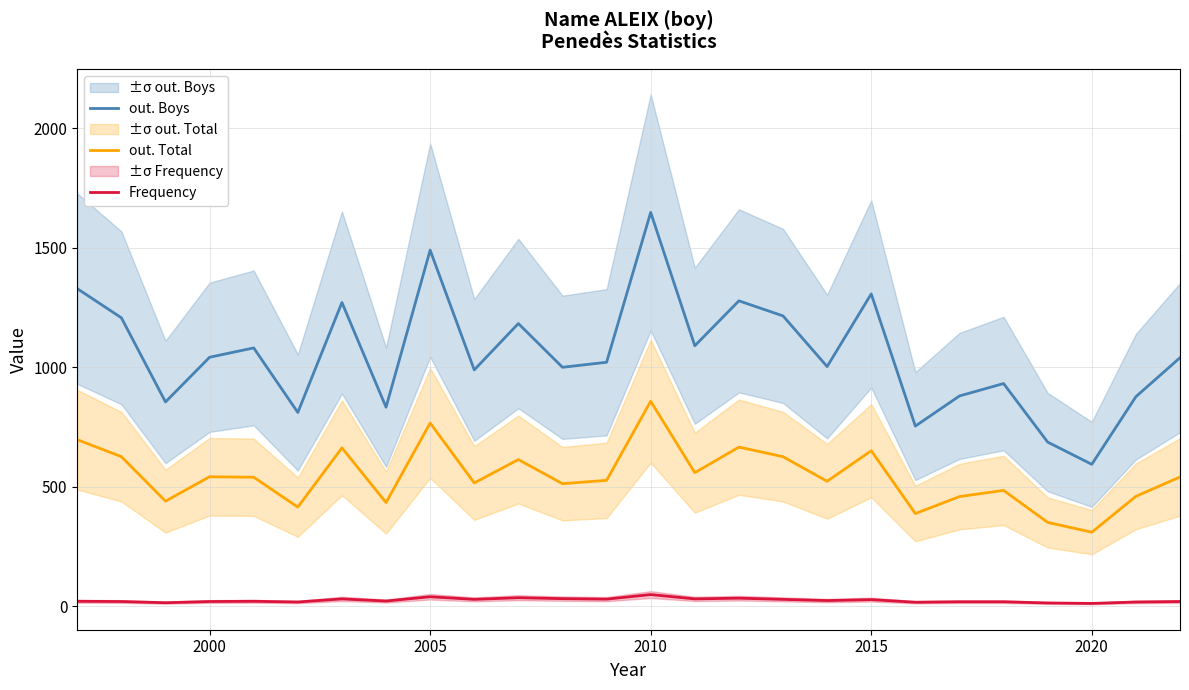

At which label does out. Total reach its peak?

2010